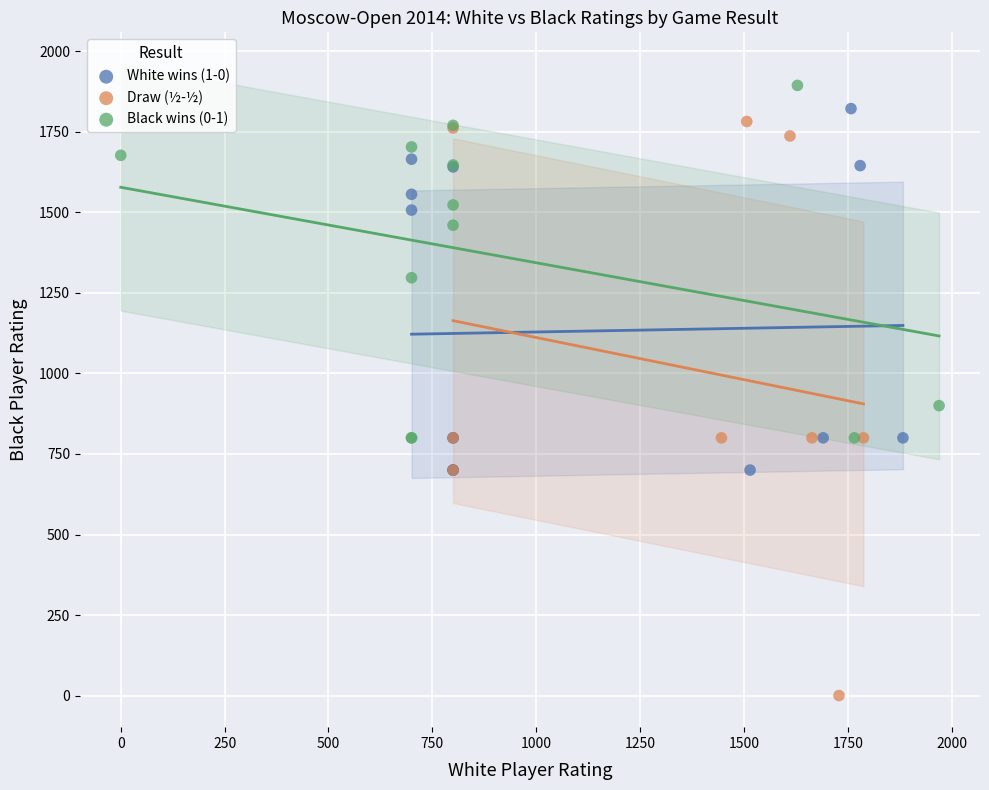

Which series has the largest Y range (max minus min)?

Draw (½-½)